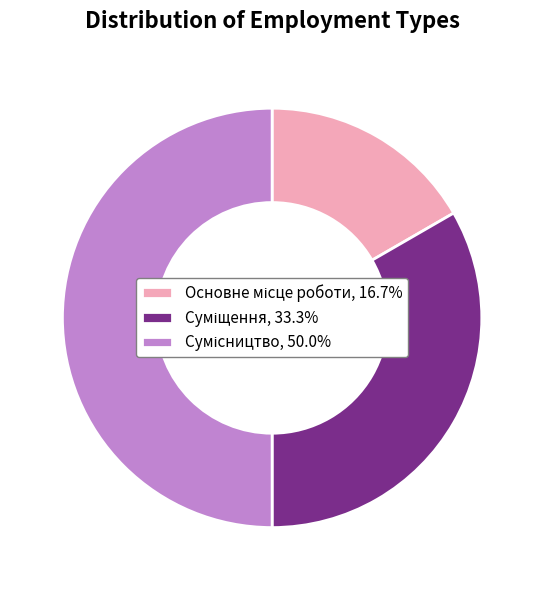

Does Суміщення represent more than half of the total?

No